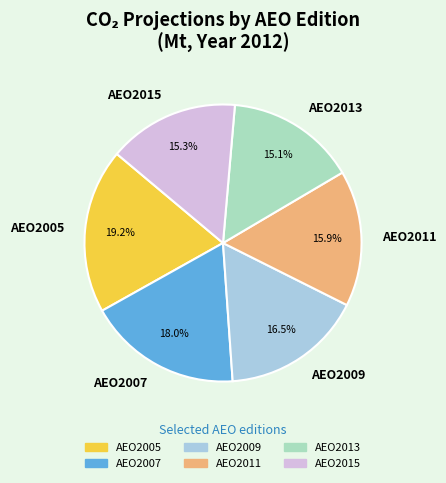

Is AEO2005 the majority of the pie?

No